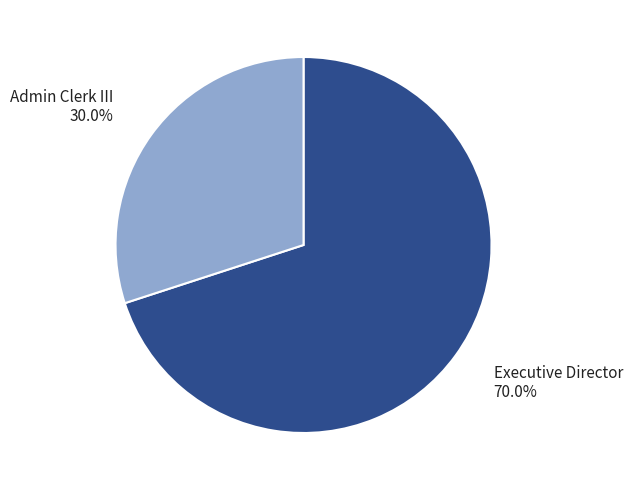

What is the ratio of the value at Admin Clerk III 30.0% to the value at Executive Director 70.0%?

0.4